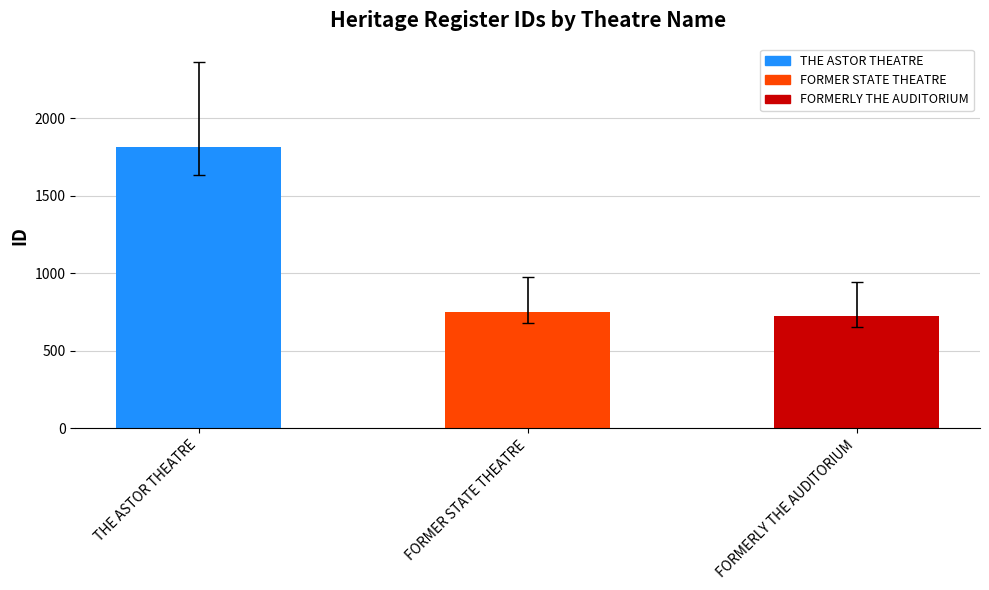

How many data points does each series have?

3